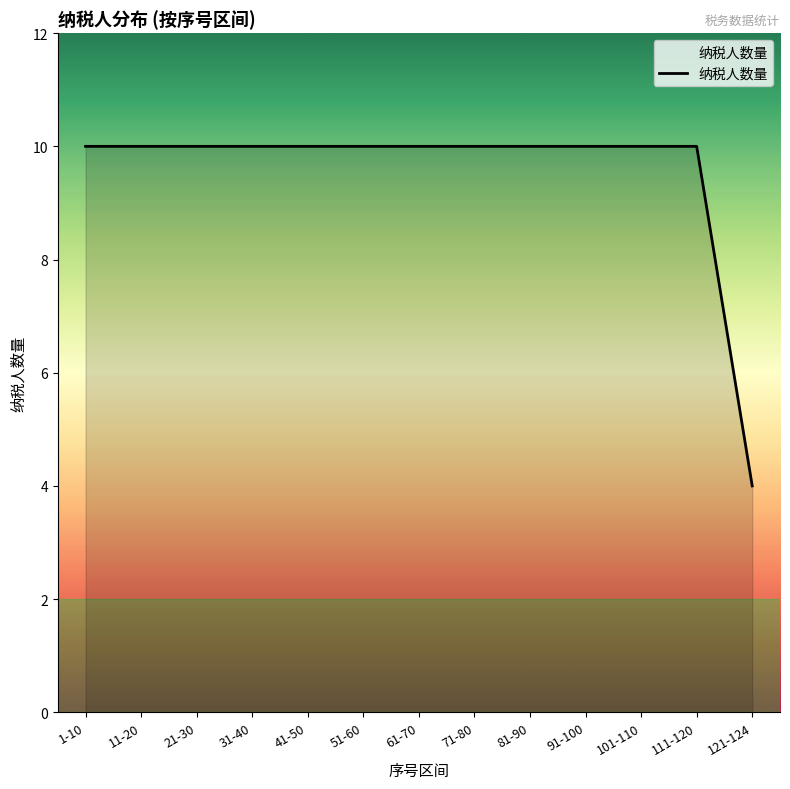

What is the sum of the values at 21-30 and 51-60?

20